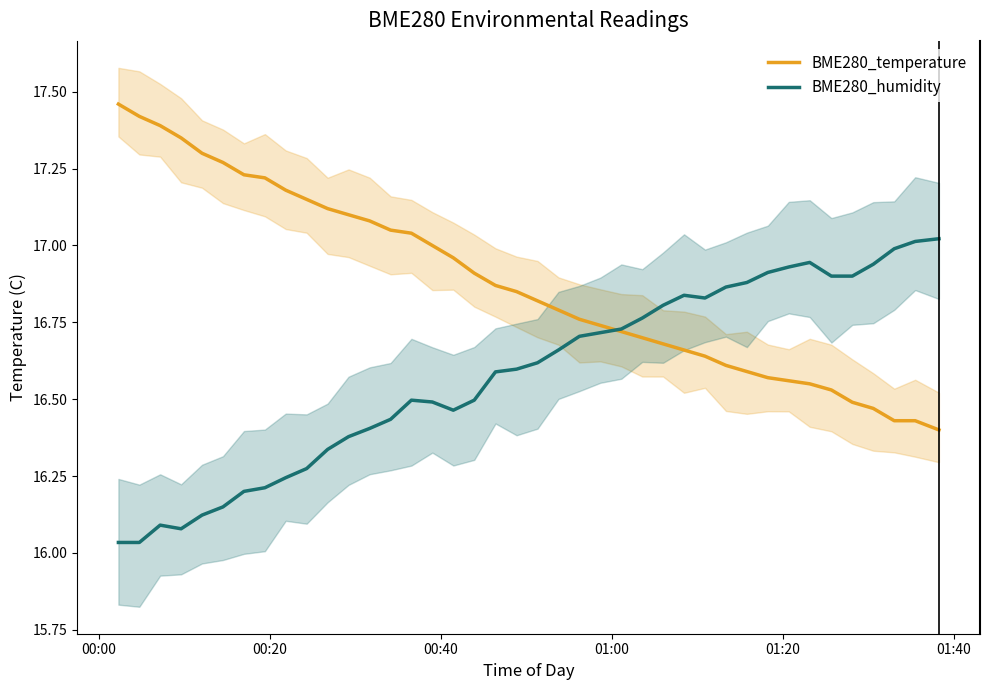

What are all the series names shown in the legend?

BME280_temperature, BME280_humidity